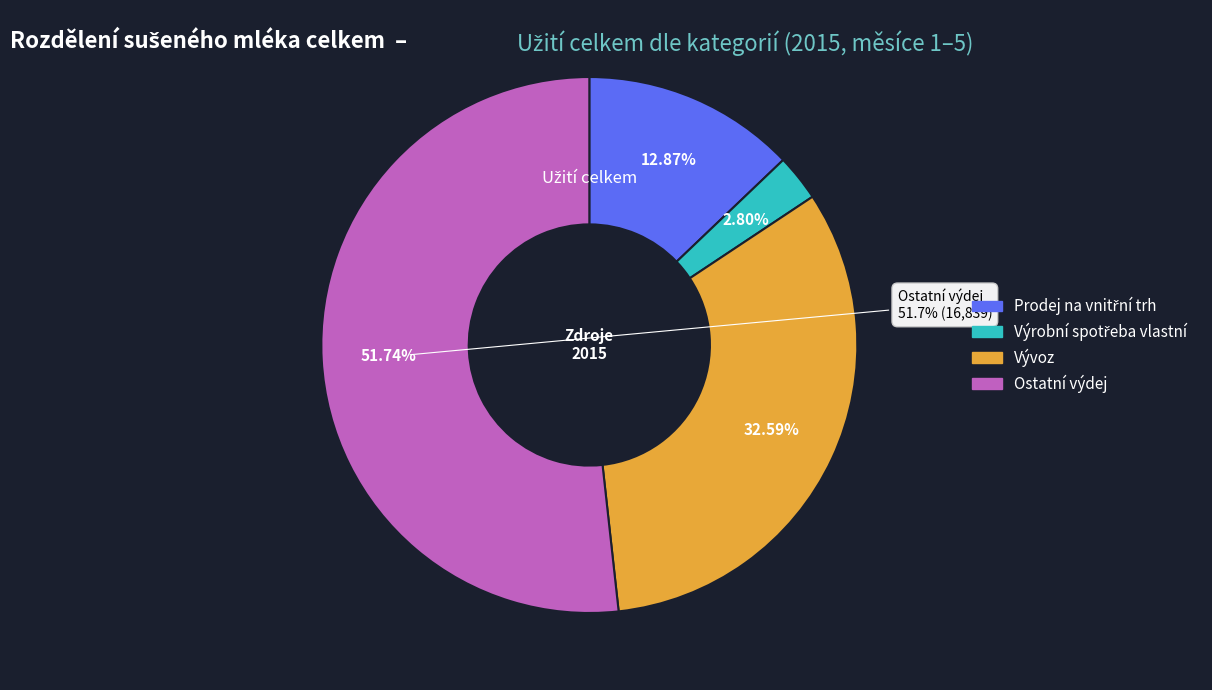

What percentage is the Ostatní výdej slice, to the nearest percent?

22%